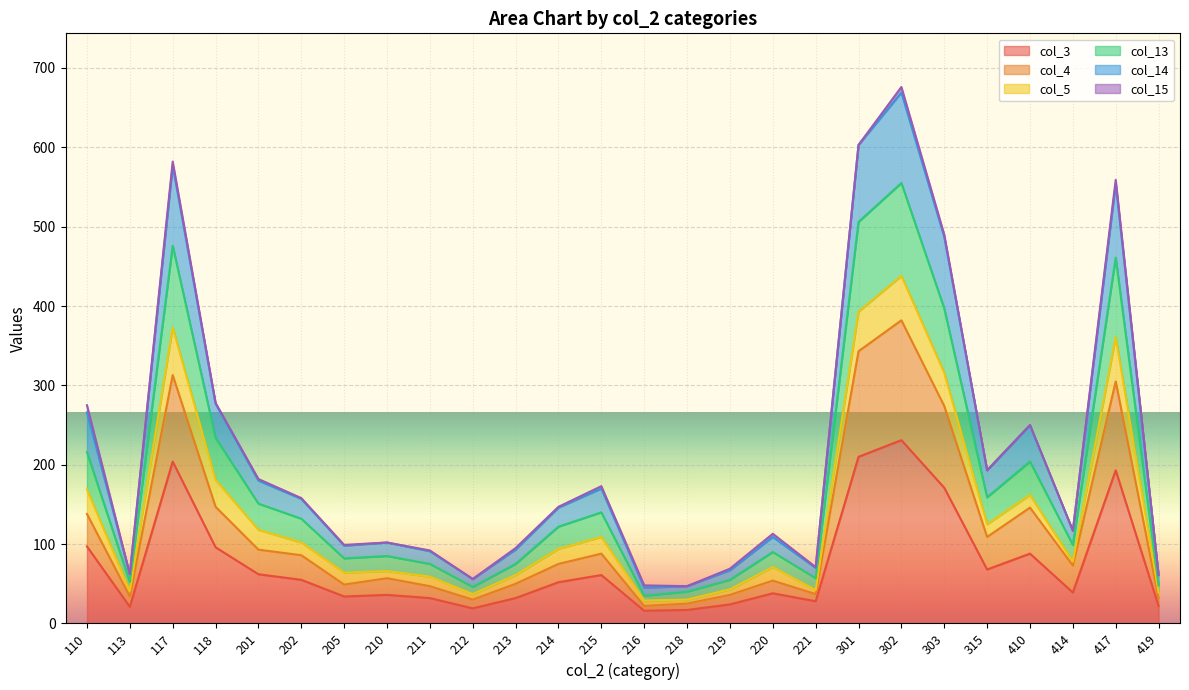

How many values in the col_4 series exceed 75?

12